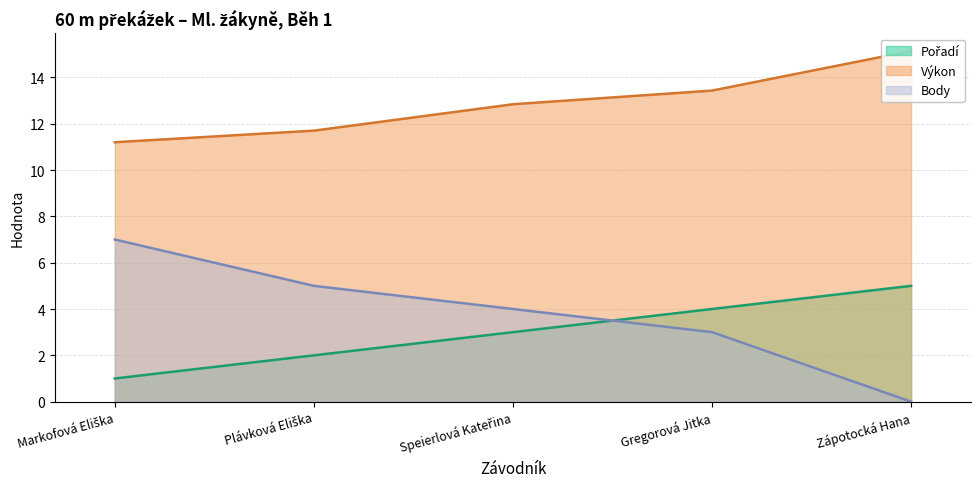

What is the total value across all series at Speierlová Kateřina?

19.8